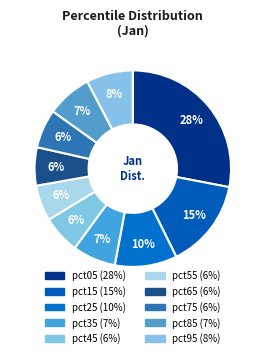

How many slices are in this pie chart?

10